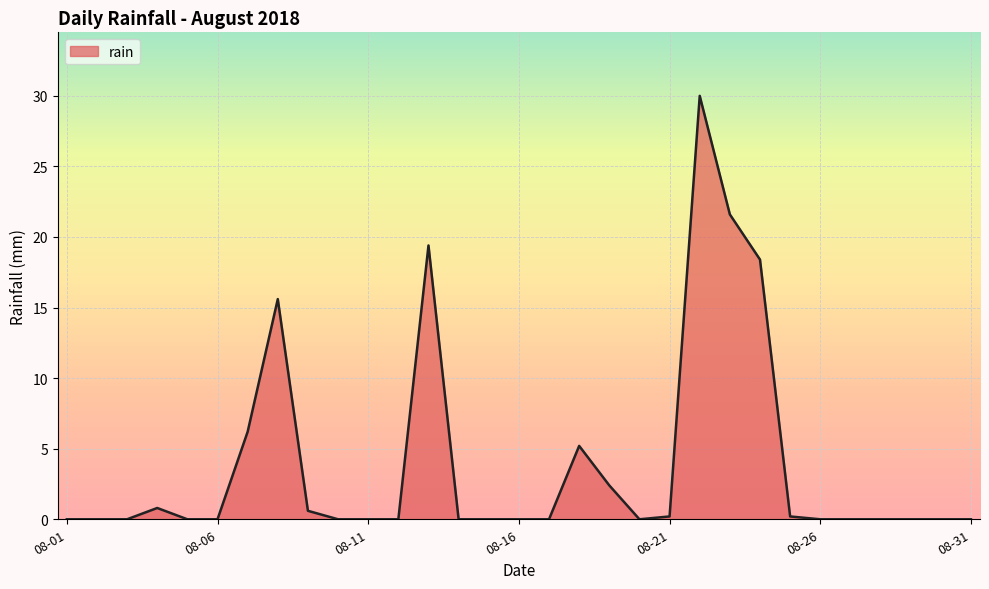

What is the greatest value displayed?

30.0